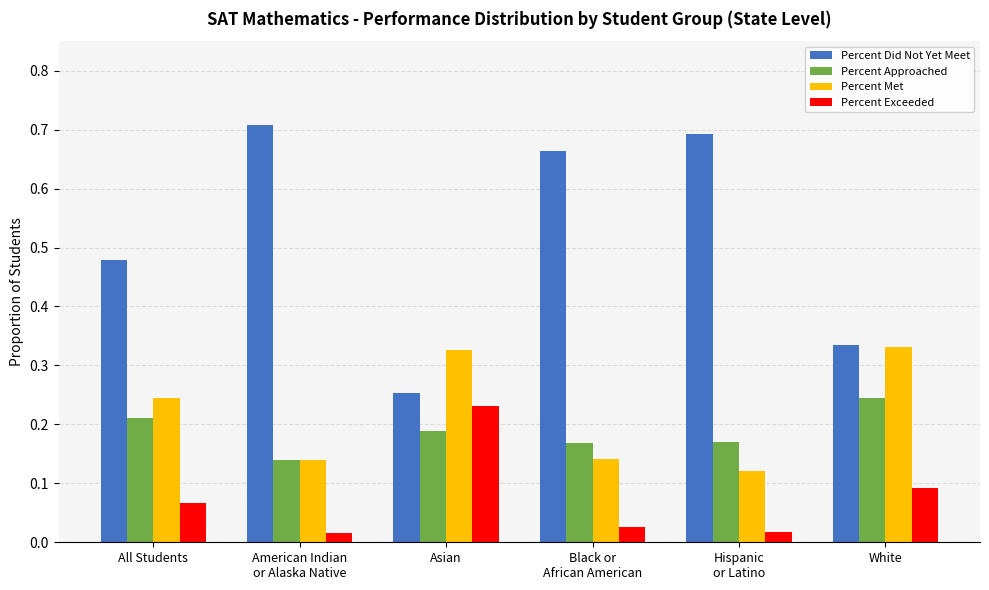

Is it true that Percent Approached equals 0.1 at All Students?

False